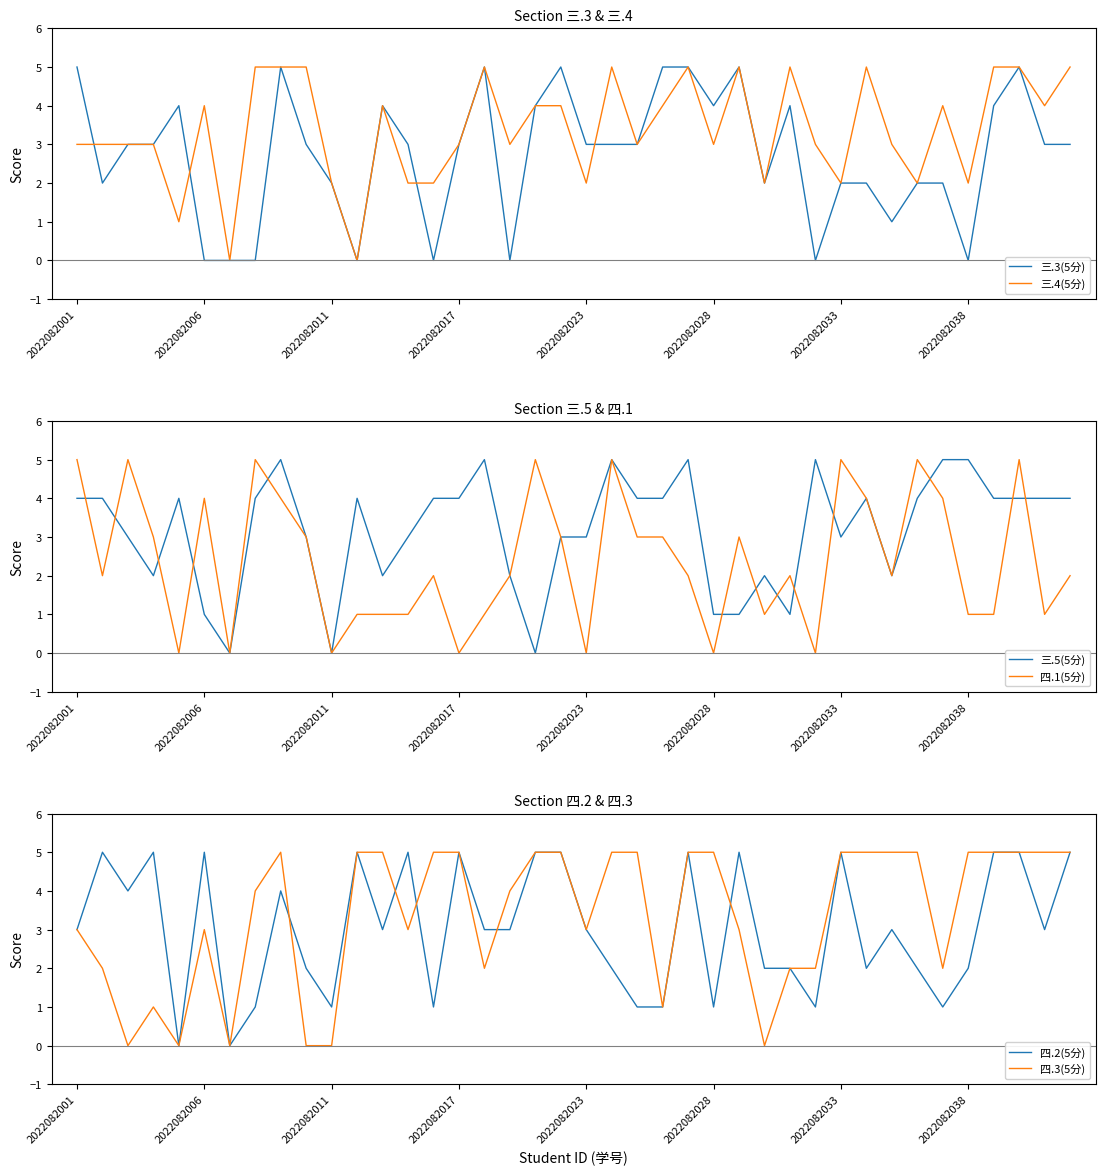

What is the average value of the 三.5(5分) series?

3